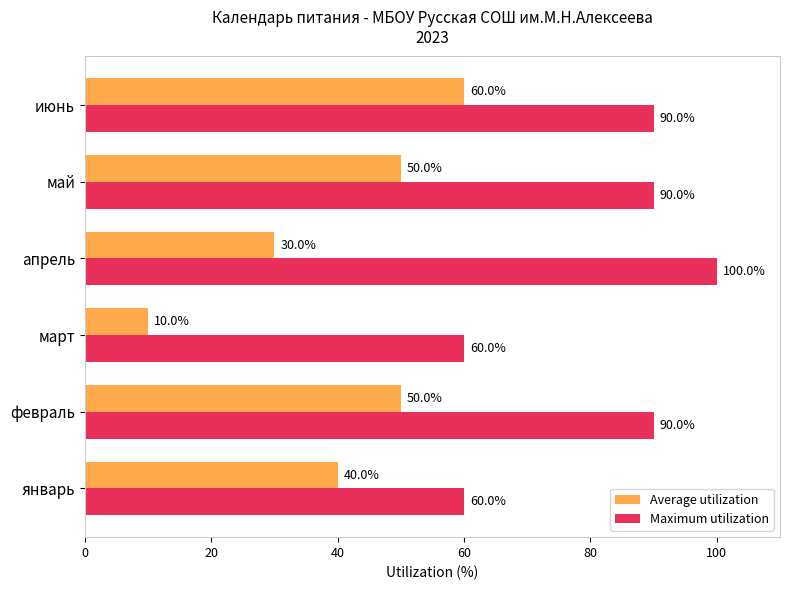

What is the highest value of the Average utilization series?

60